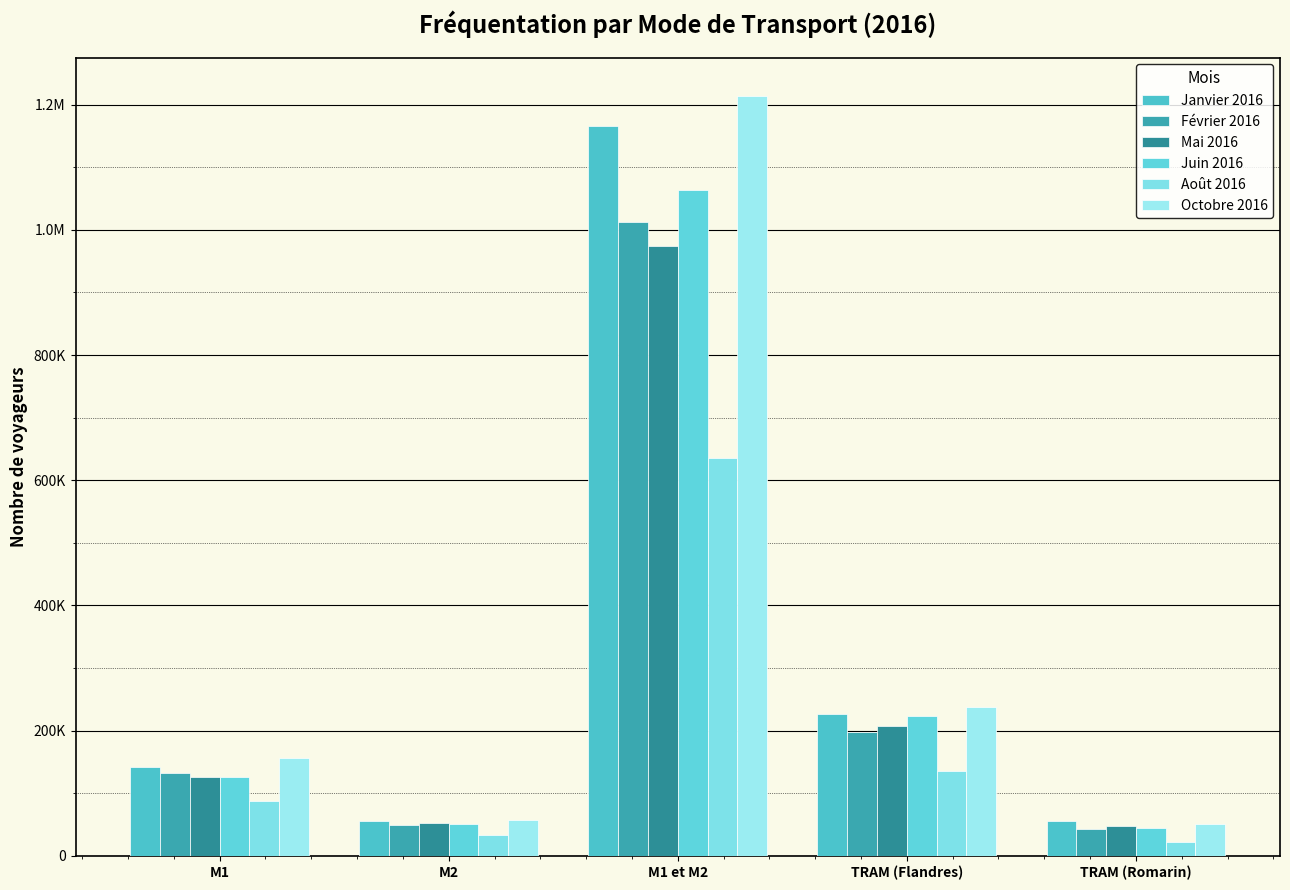

What is the value of the Août 2016 bar at the 3rd from the left?

635403